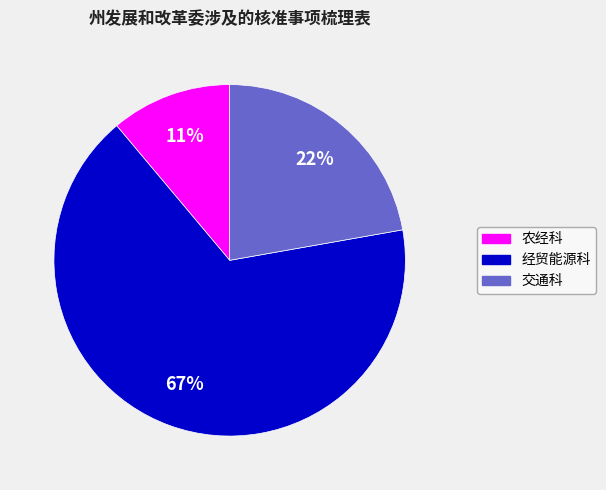

To the nearest percent, what is the difference between the largest and smallest slice percentages?

56%